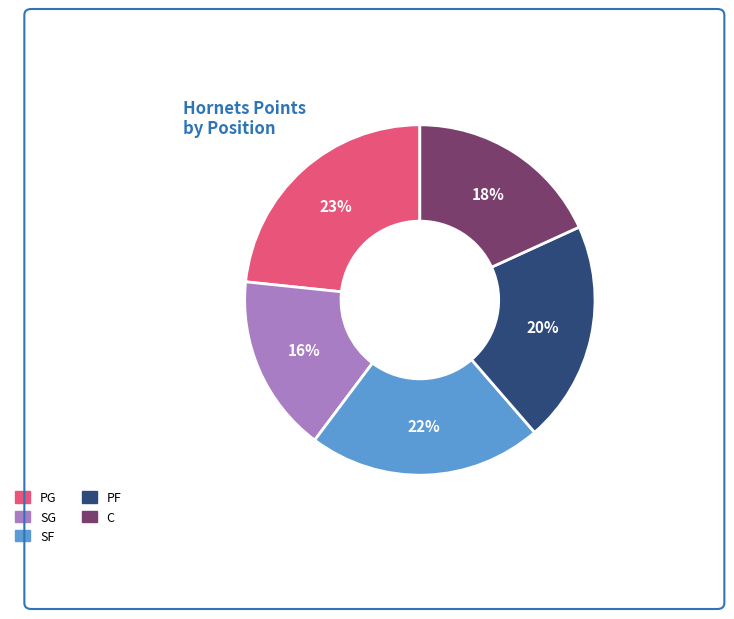

To the nearest percent, what percentage of the pie is PF?

20%